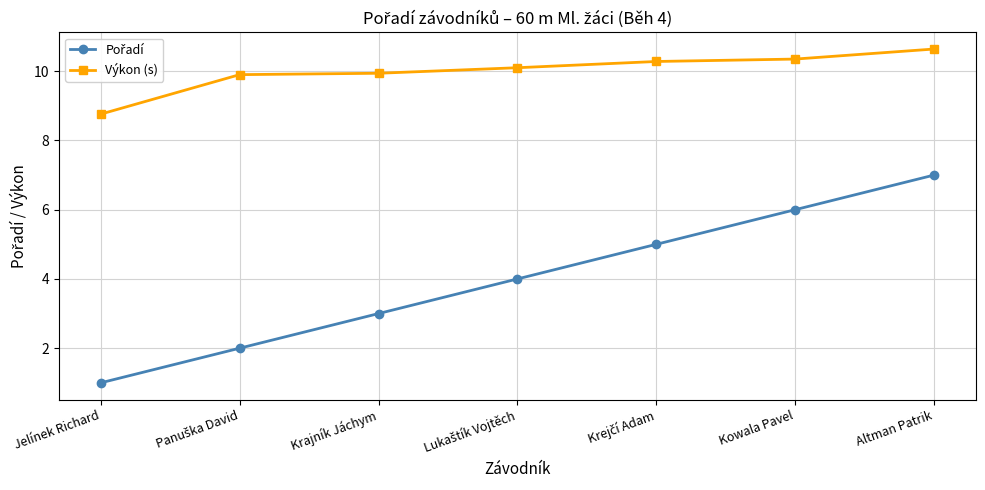

What is the label of the 1st point from the right?

Altman Patrik